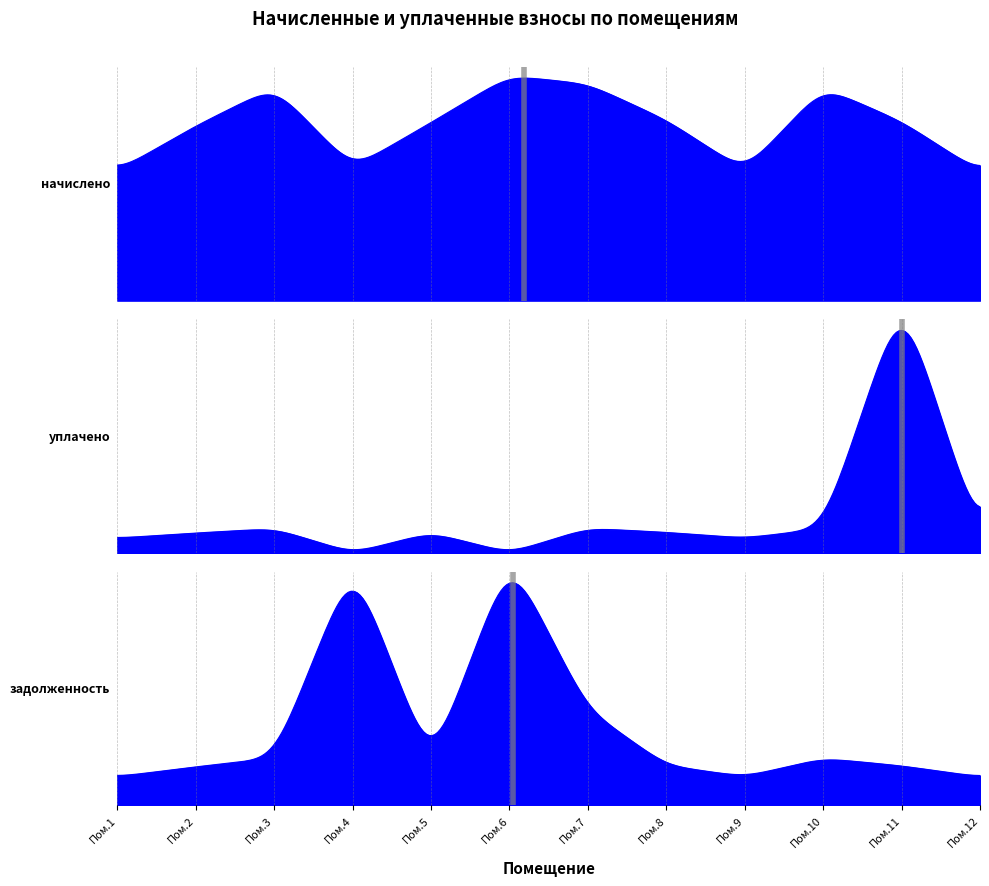

Between 2 and 6, which series saw the biggest shift?

задолженность